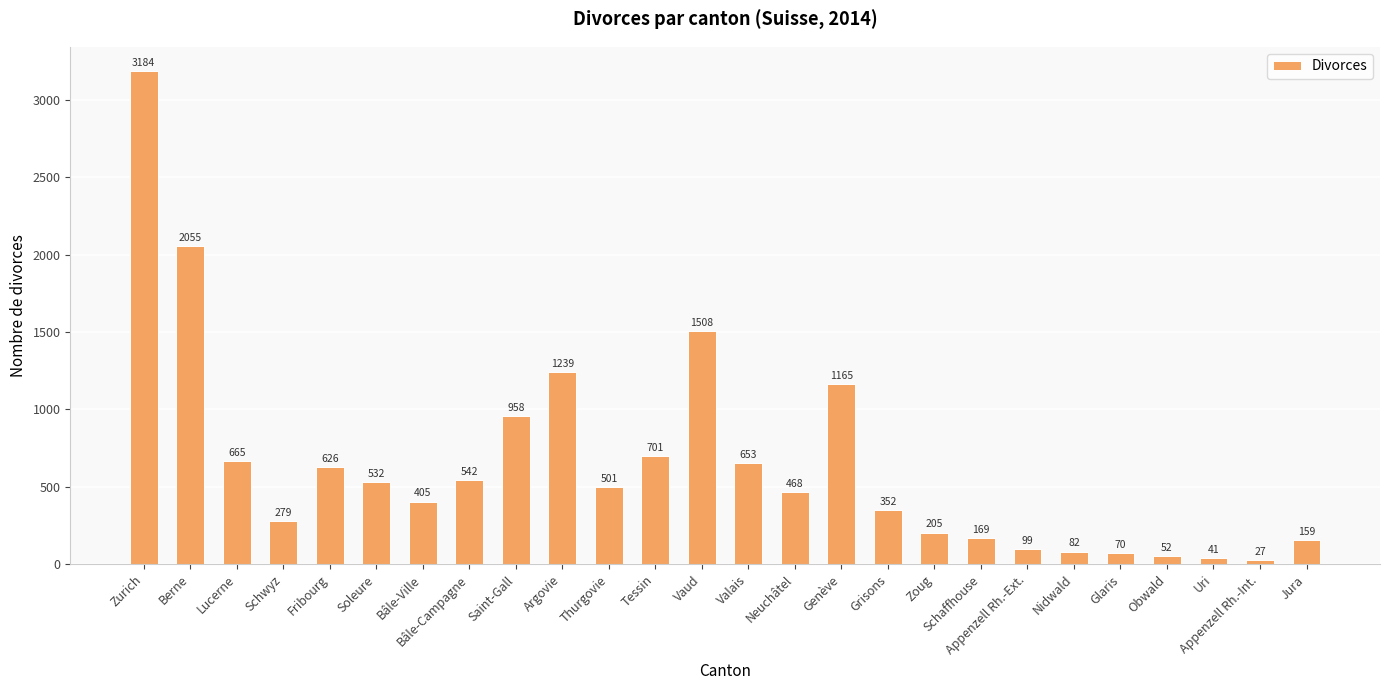

What is the value of the 1st bar from the left?

3184